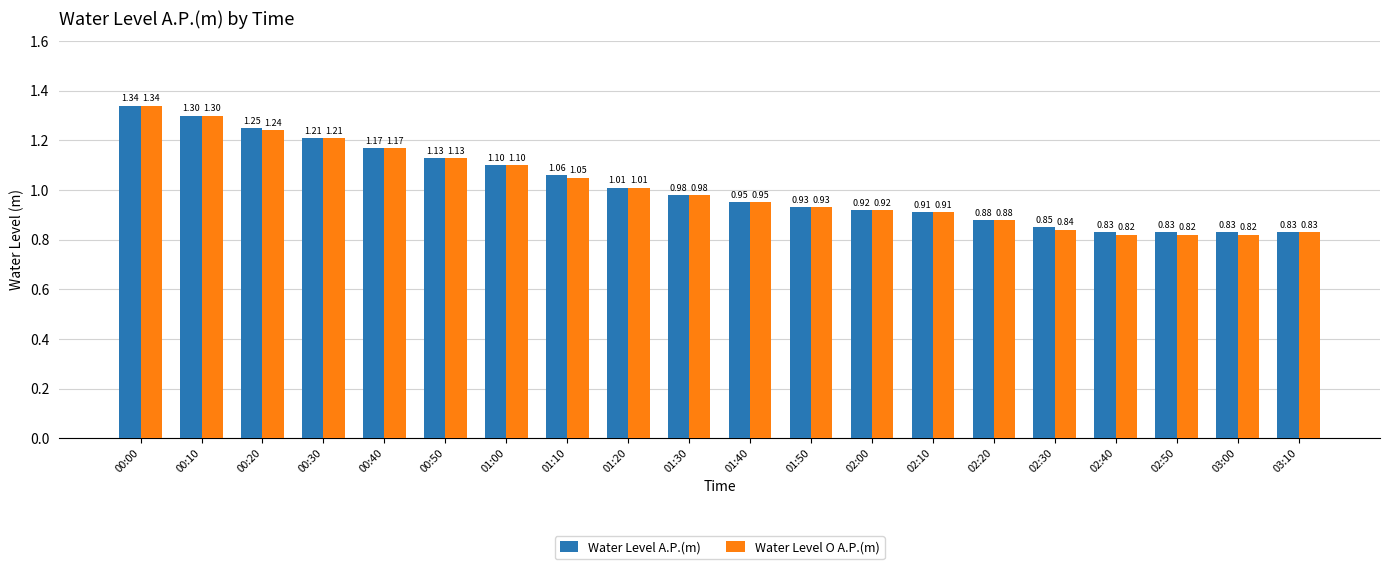

Rank the series by their average value, from lowest to highest.

Water Level O A.P.(m), Water Level A.P.(m)